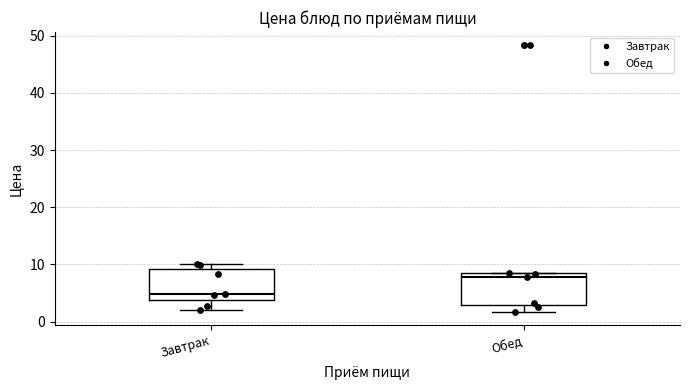

Which box's median line is the highest?

Обед